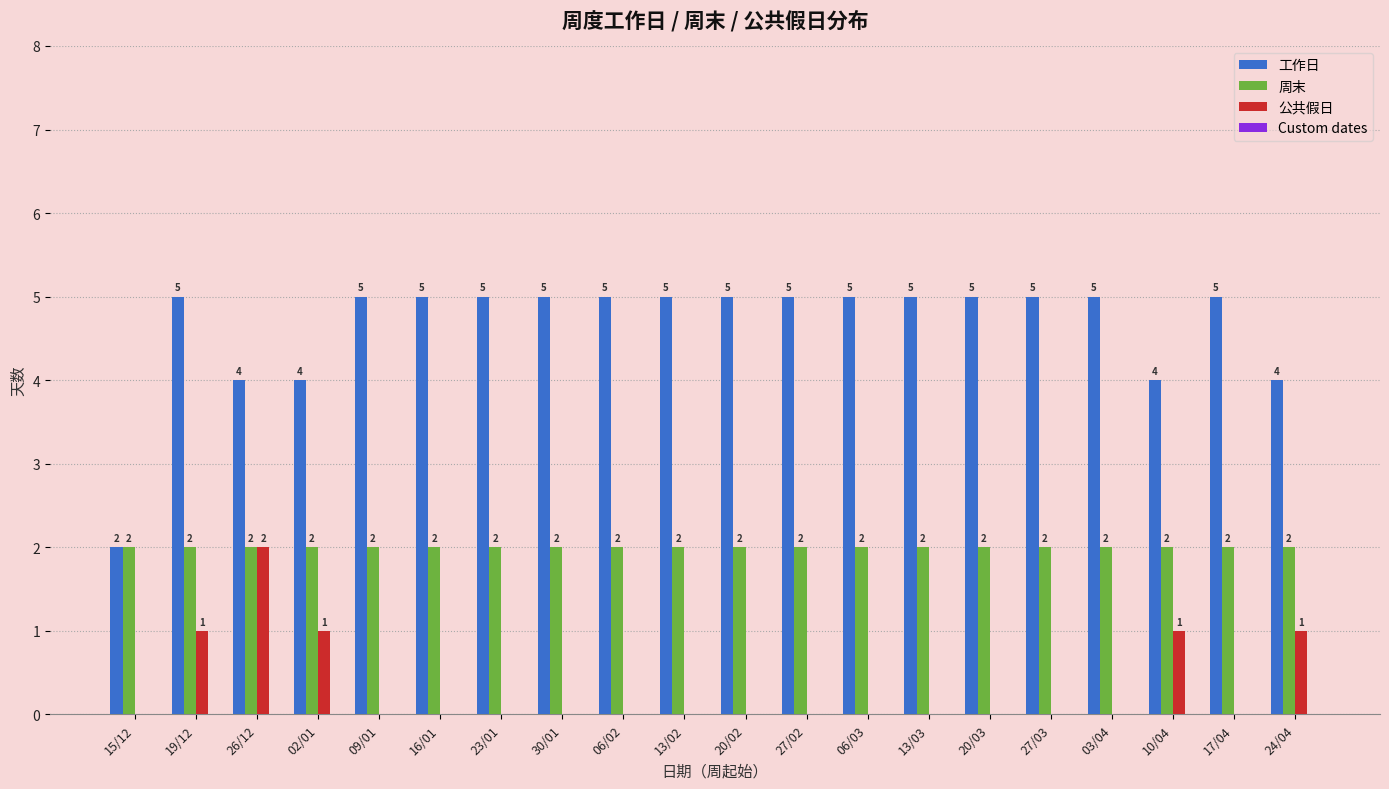

What is the total value across all series at 26/12?

8